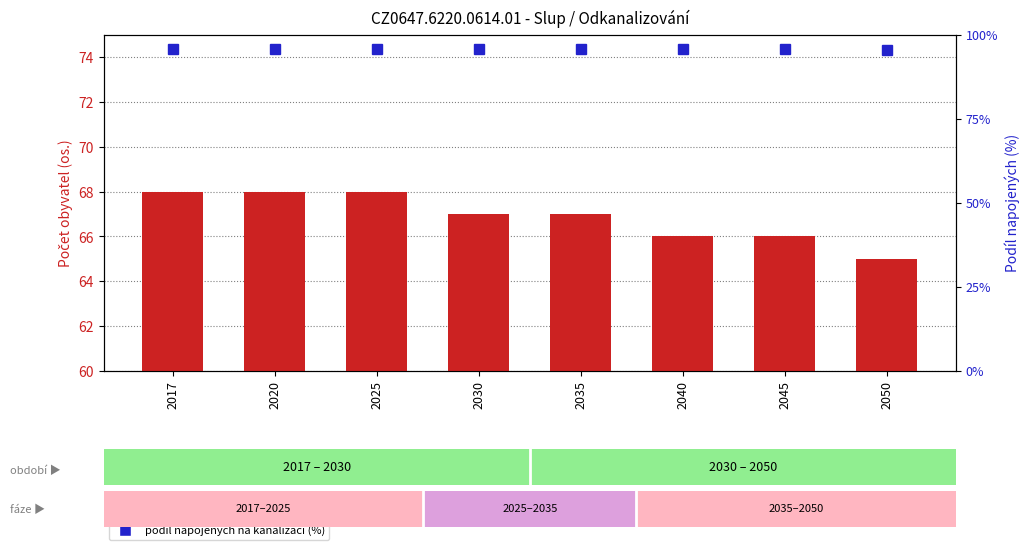

What are all the series names shown in the legend?

obyvatel napojených na kanalizaci, podíl napojených (%)